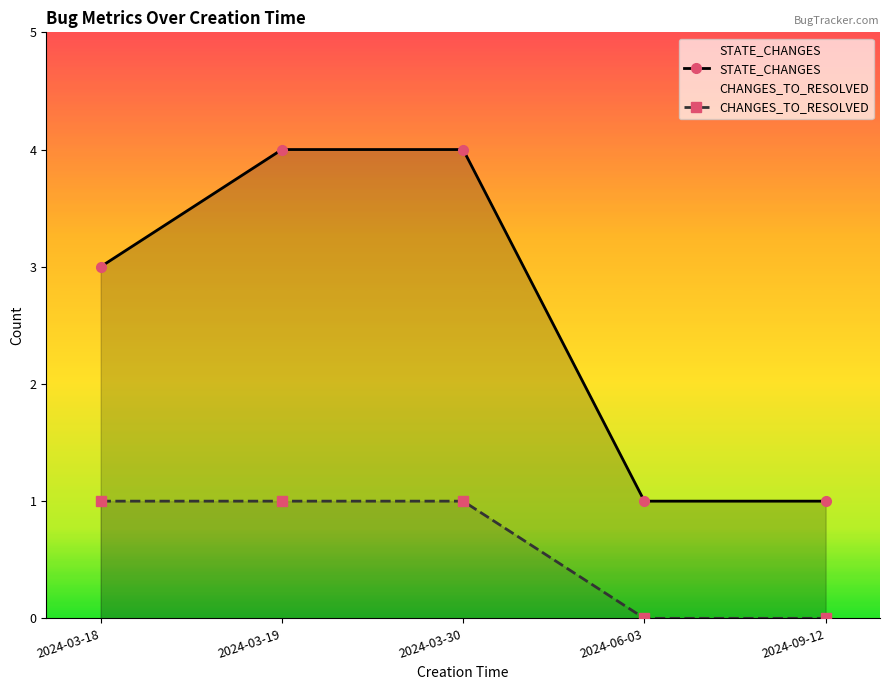

Which series has the largest total across all categories?

STATE_CHANGES